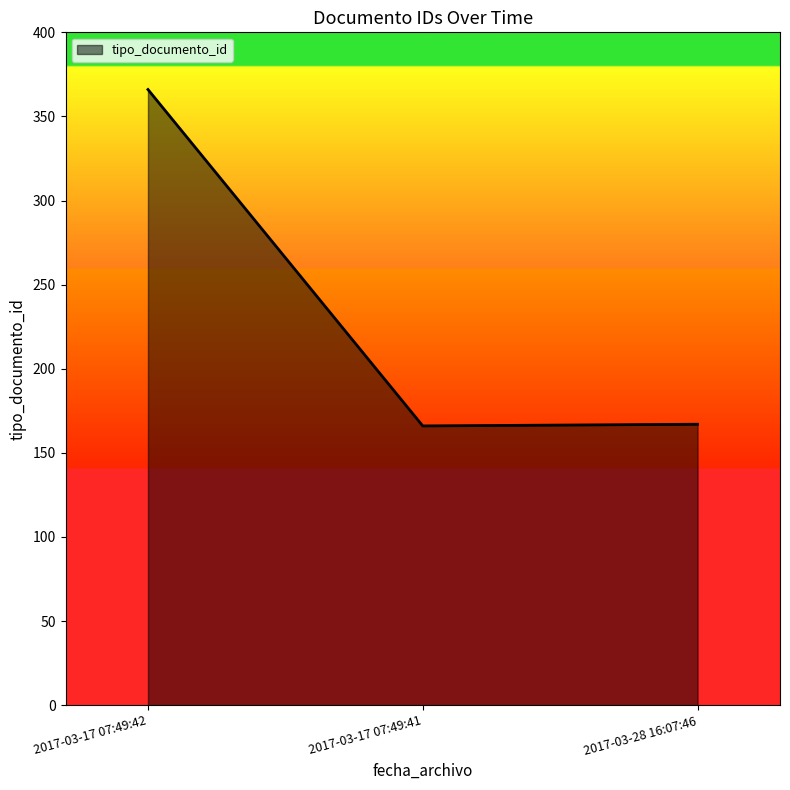

Is it true that the value at 2017-03-17 07:49:42 is 366?

True